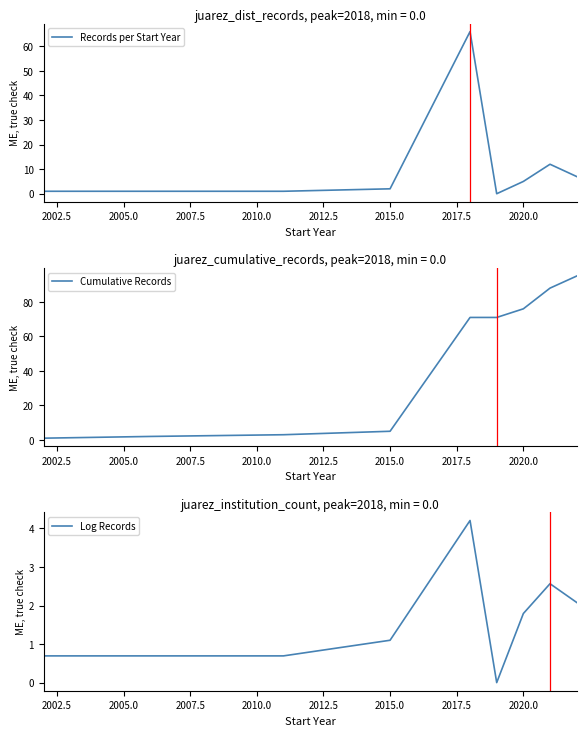

Does the chart display data point markers on the line(s)?

No